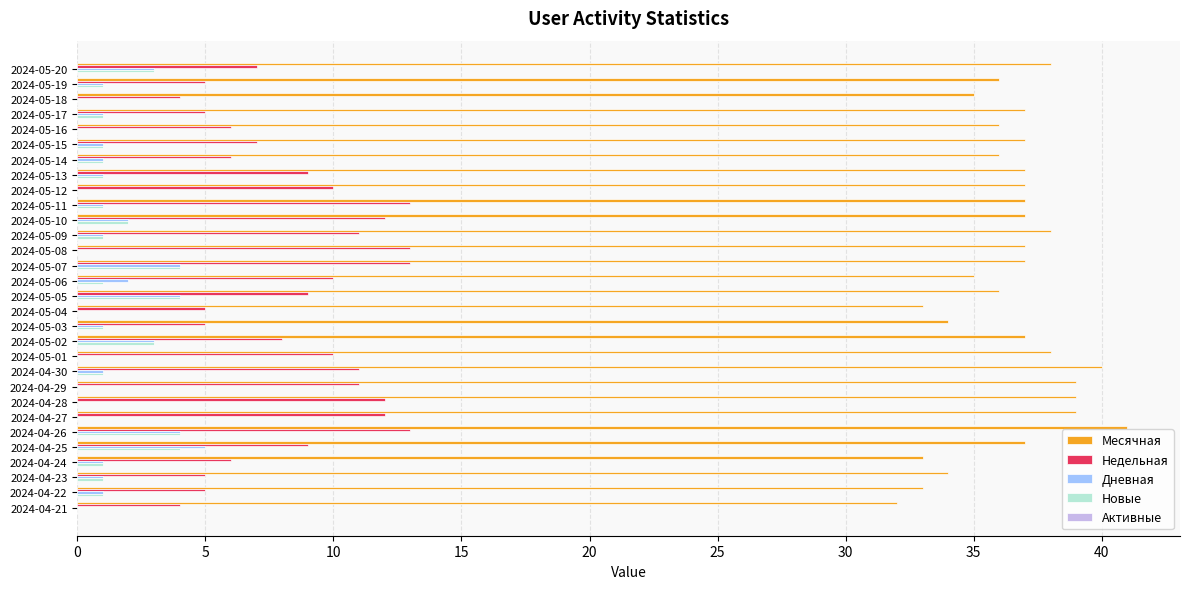

What is the sum of the Недельная values at 2024-05-17 and 2024-05-09?

16